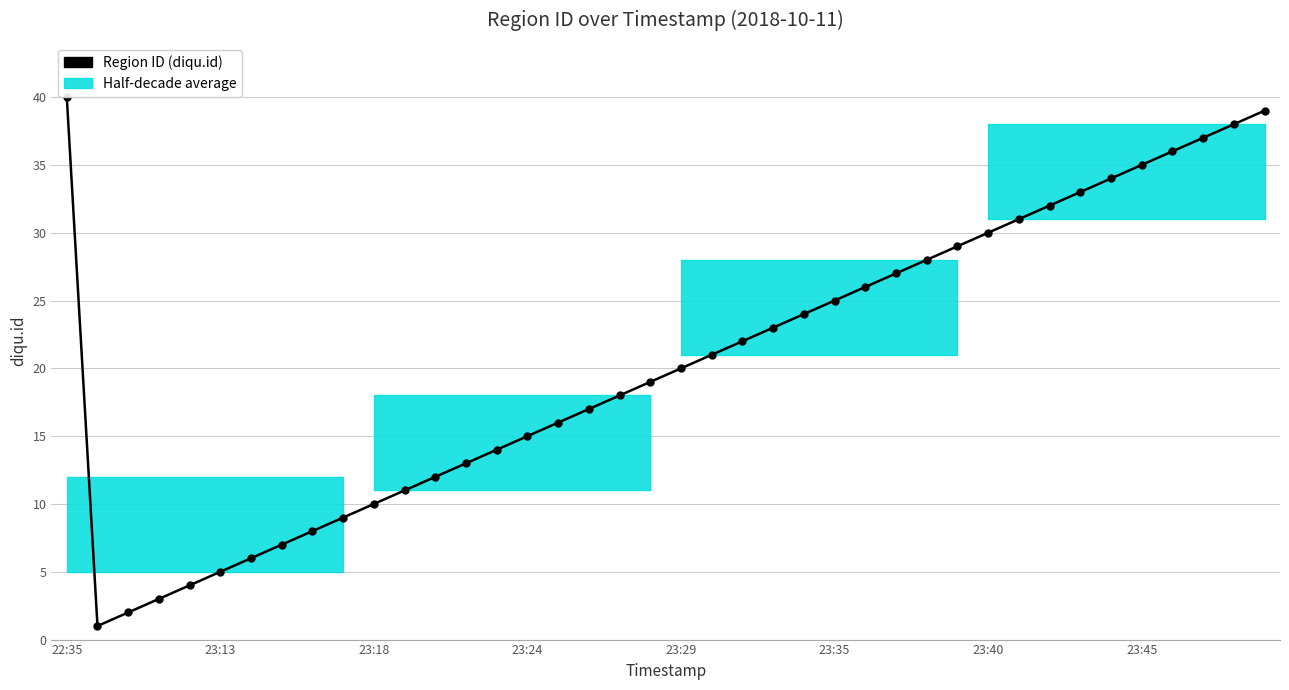

Which category has the highest value across all series?

22:35